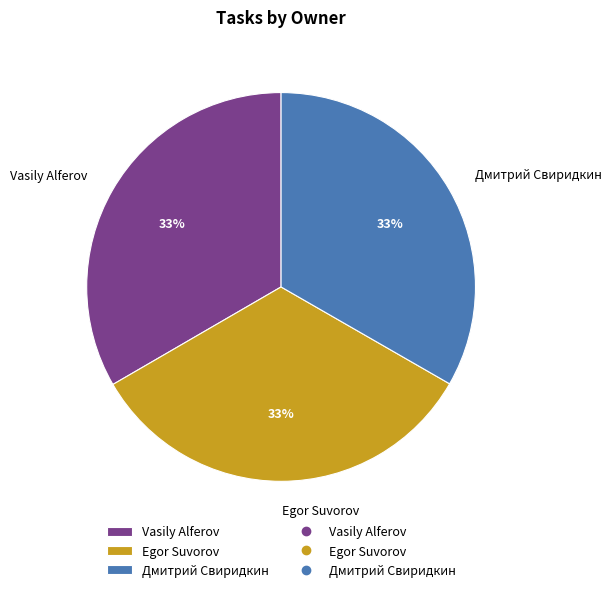

Combined, do Egor Suvorov and Дмитрий Свиридкин account for over 50%?

Yes